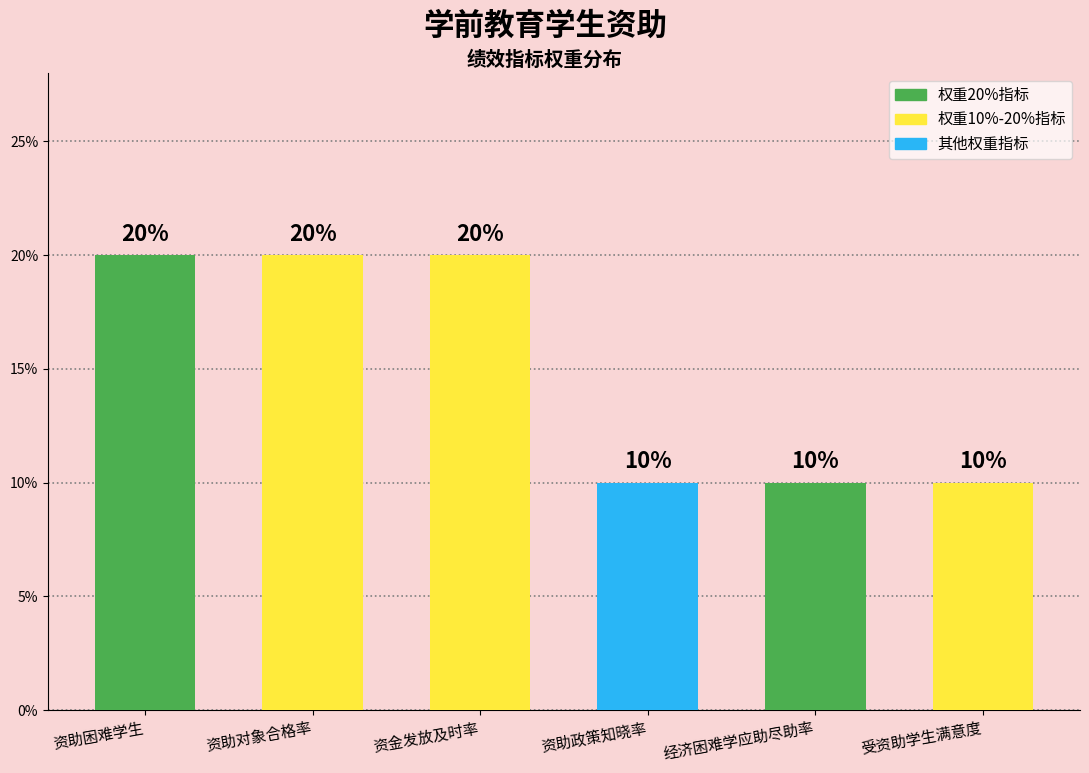

What is the difference between the maximum and minimum values?

10